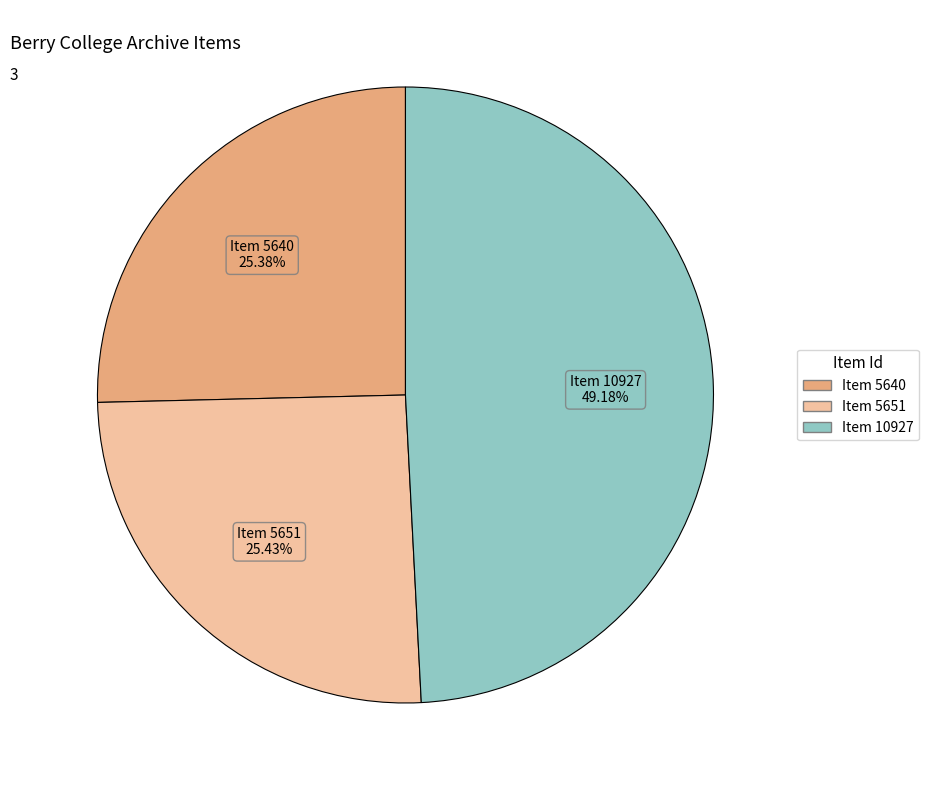

What is the ratio of the value at Item 5640 to the value at Item 10927?

0.5